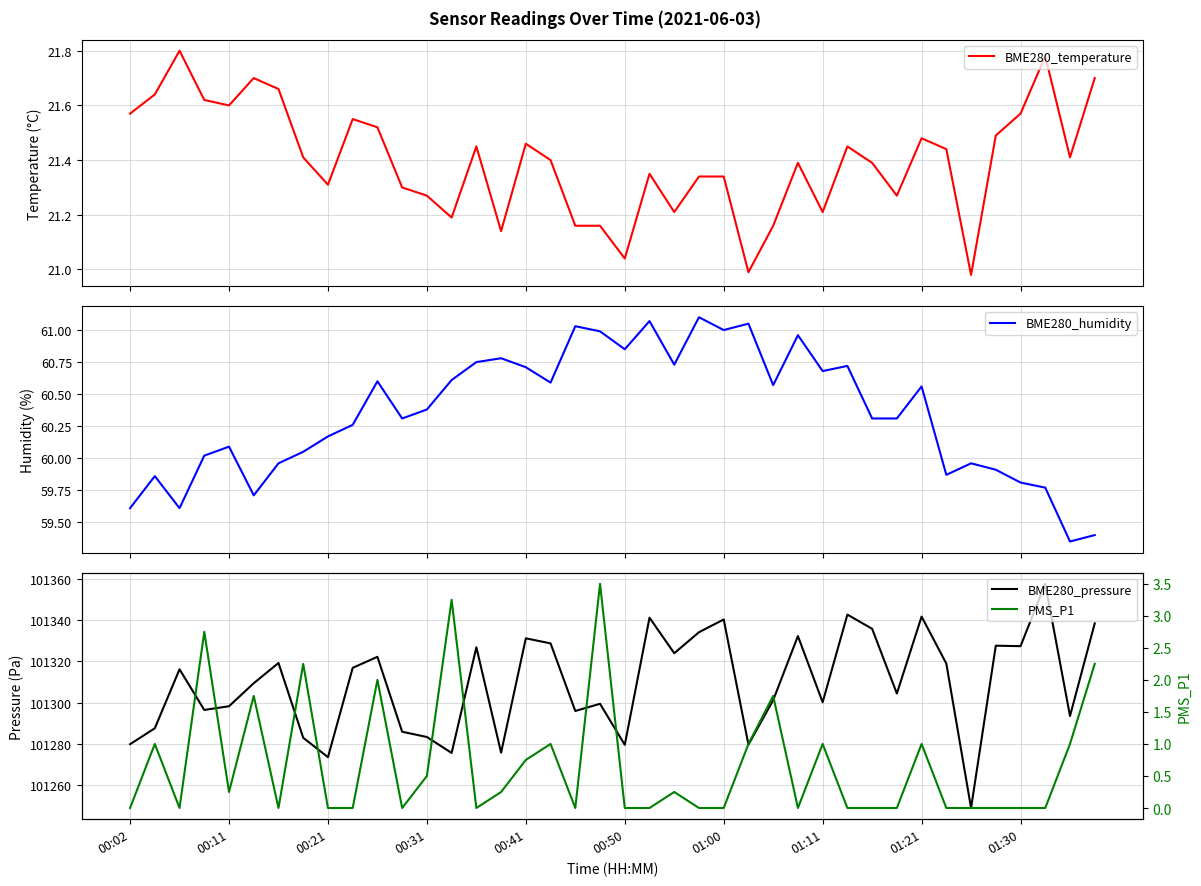

At how many categories does at least one series exceed 7689?

40